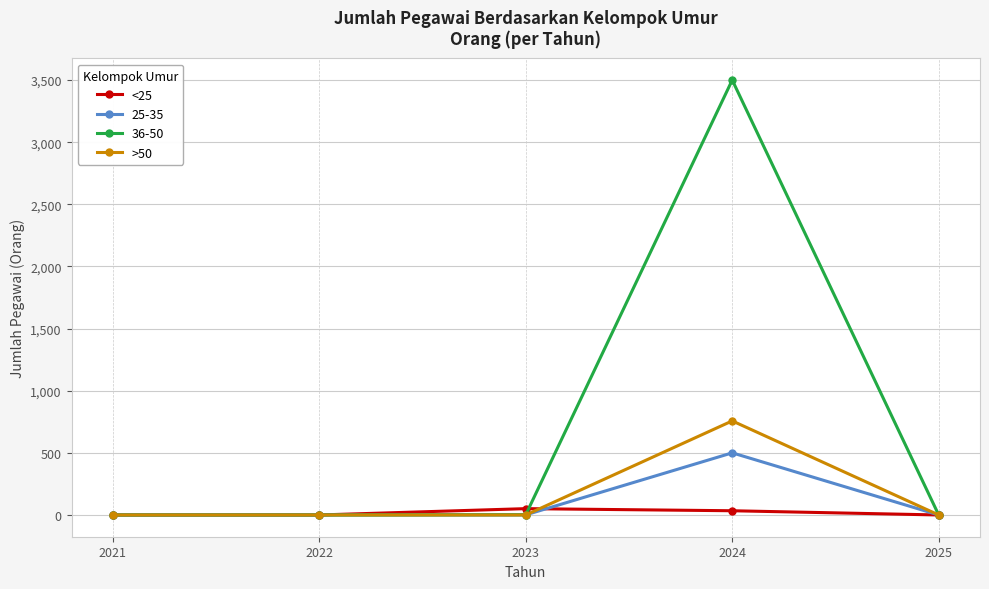

Which series has the largest range (max minus min)?

36-50